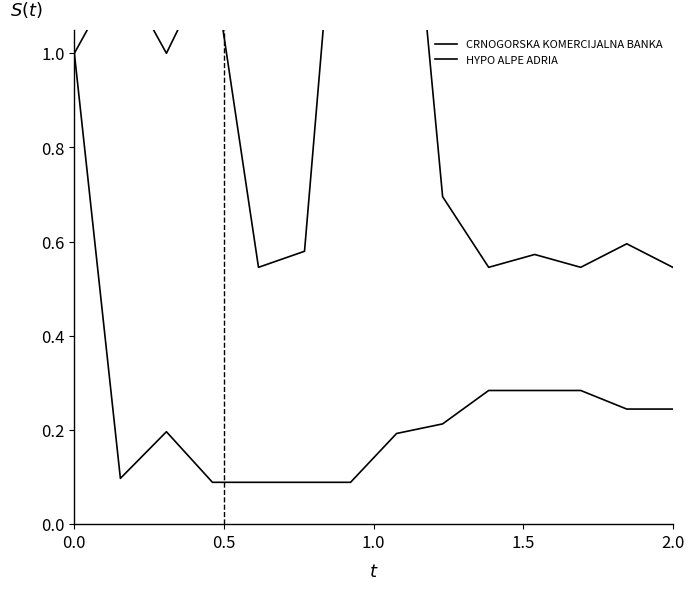

True or false: CRNOGORSKA KOMERCIJALNA BANKA and HYPO ALPE ADRIA intersect in this chart.

False